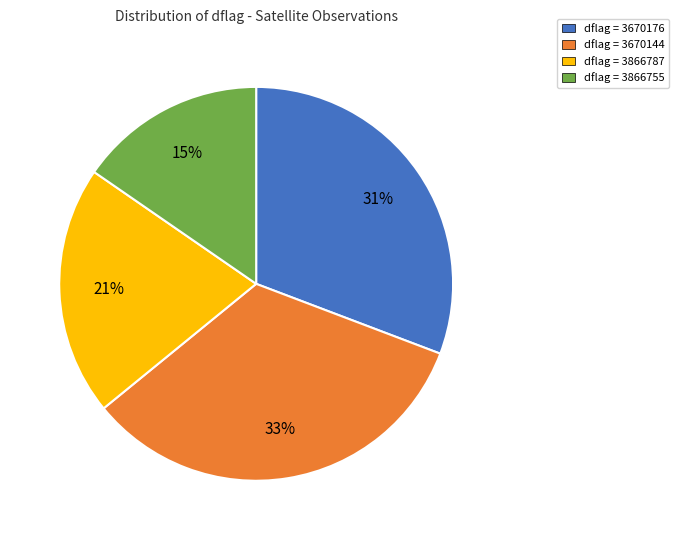

The dflag = 3866755 slice represents 15% of the pie. True or false?

True